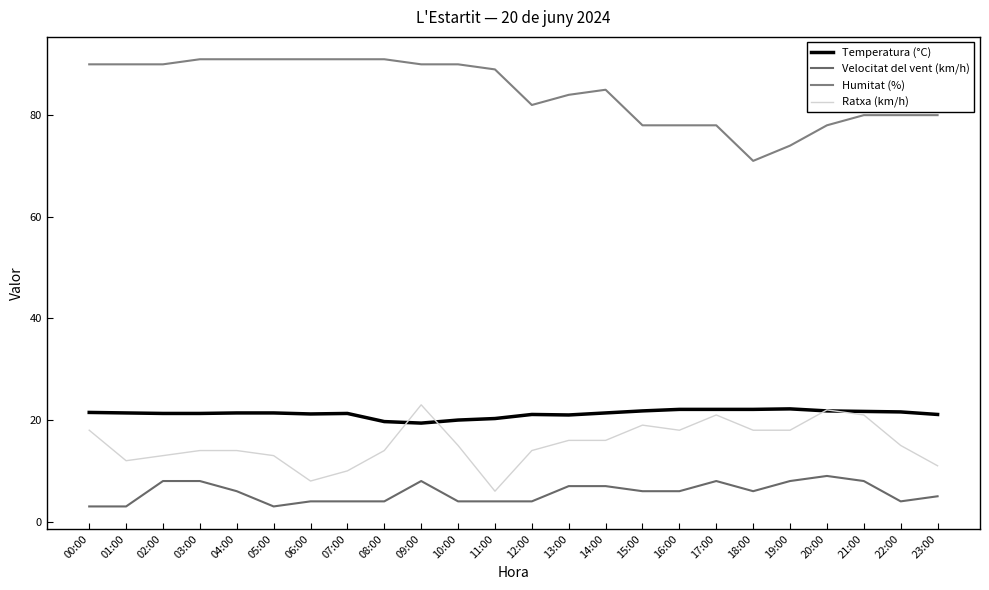

At which label does Ratxa (km/h) reach its minimum?

11:00